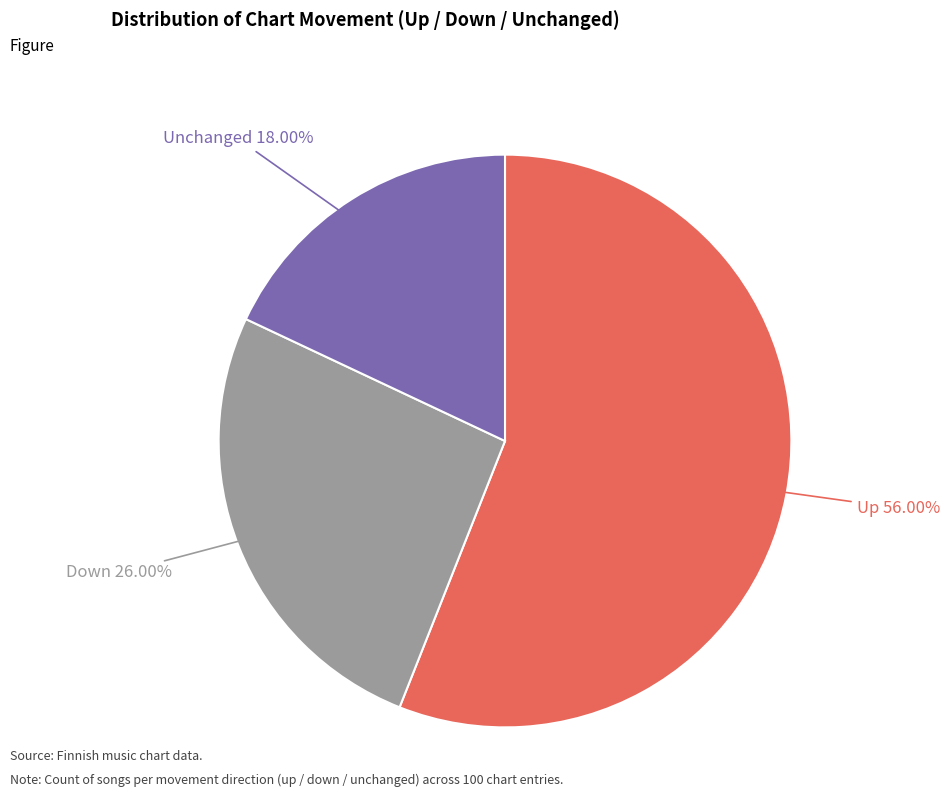

Combined, do Down and Unchanged account for over 50%?

No